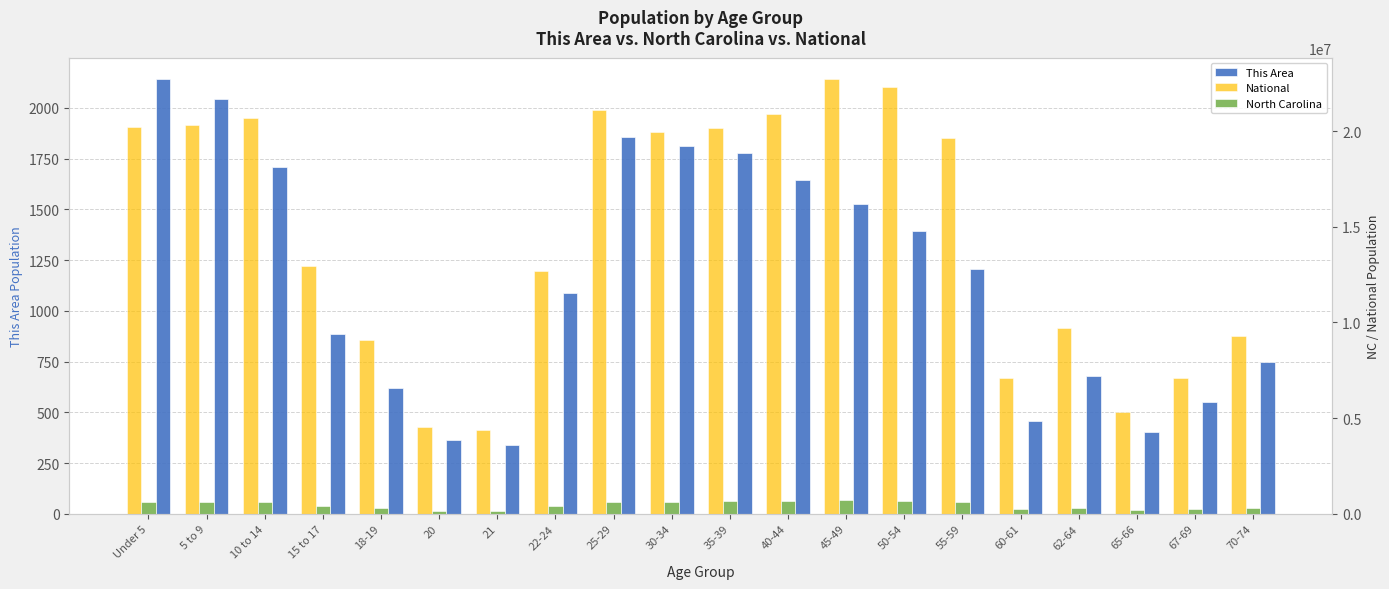

At how many categories does at least one series exceed 16528343?

10